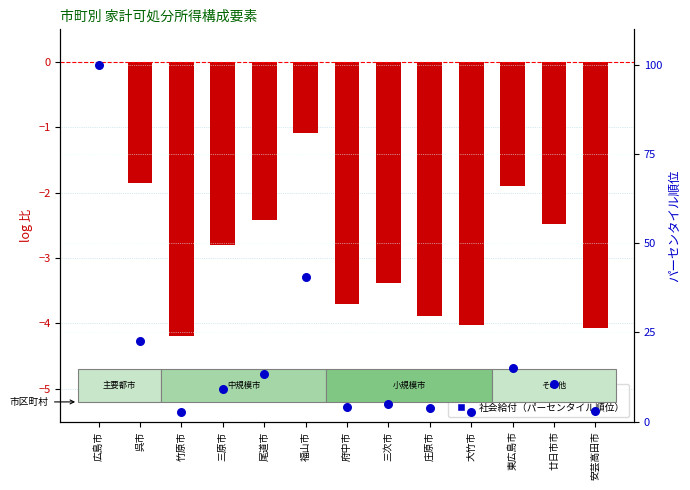

What is the total value across all series at 尾道市?

11.0